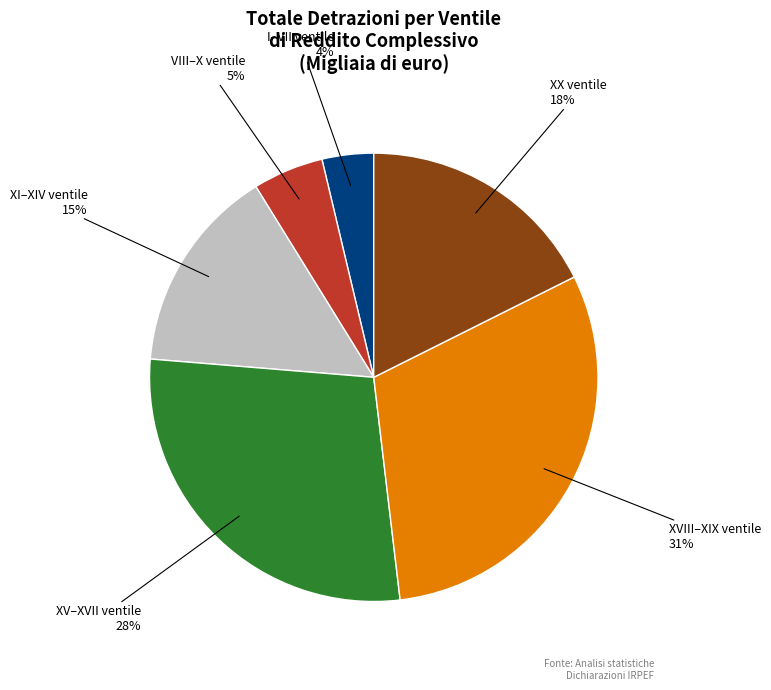

Which category has the smallest portion of the pie?

I–VII ventile